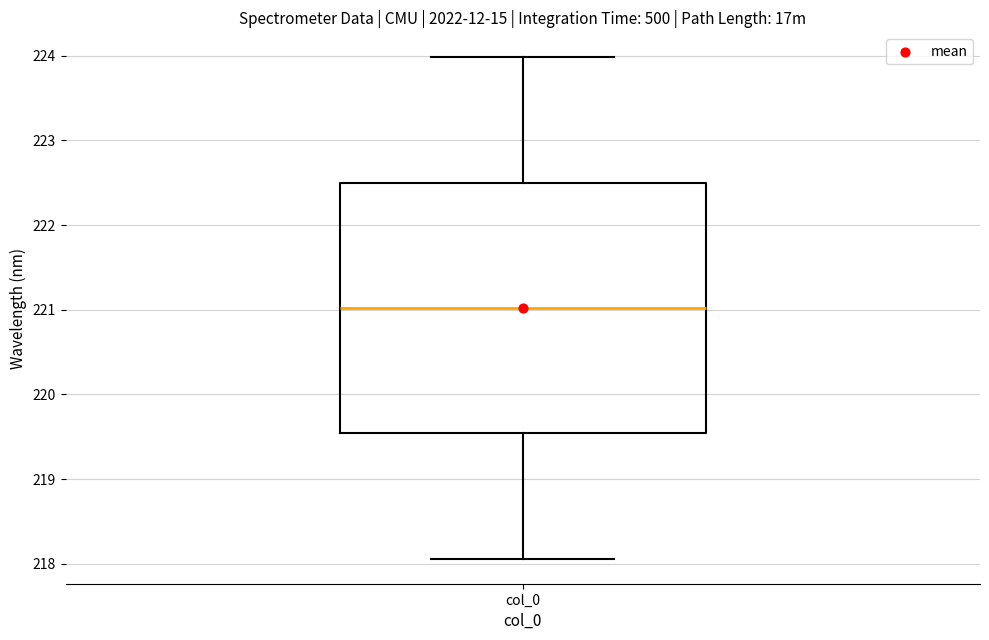

Read this box plot against the y-axis: the position of the median line, the range covered by the box, and the ends of both whiskers. The values are not printed on the chart, so give them approximately, as read against the axis.

median 221.0, box 219.5 to 222.5, whiskers 218.1 to 224.0